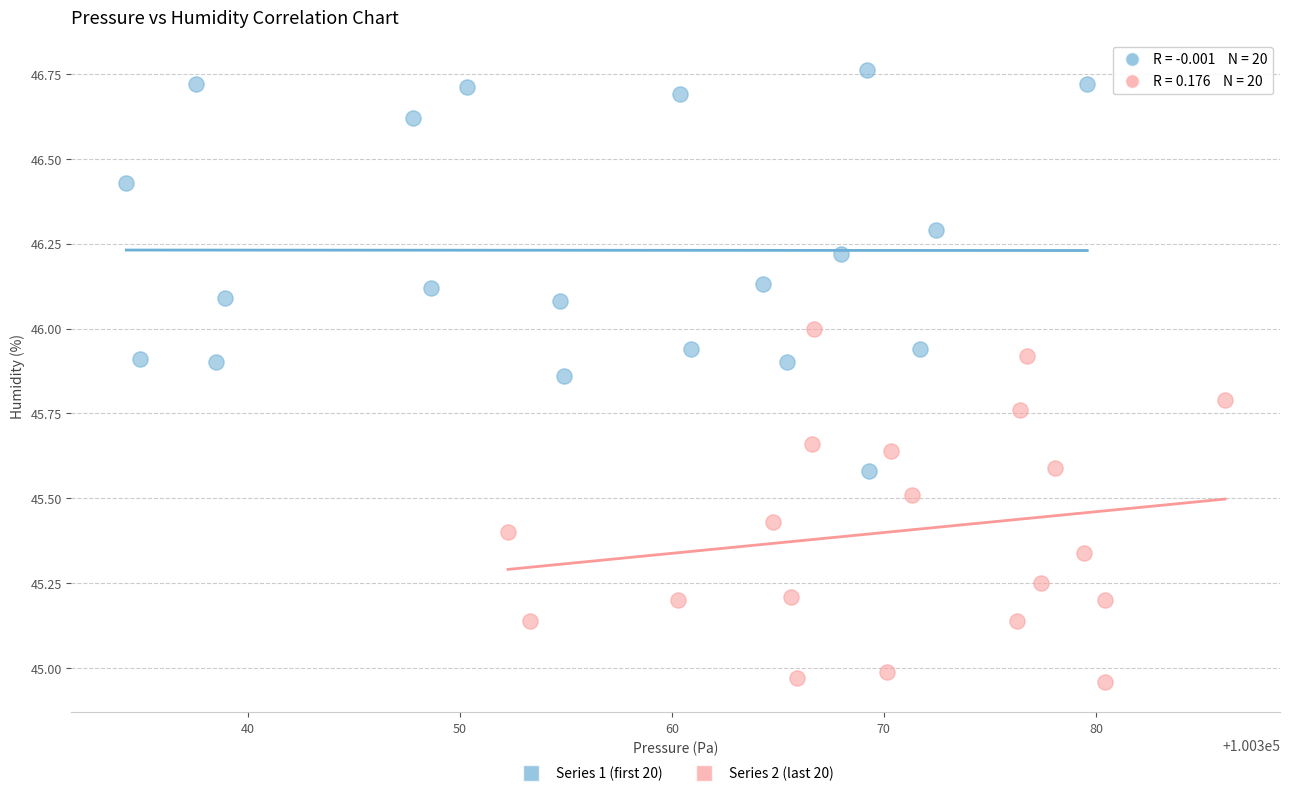

What are all the series names shown in the legend?

Series 1 (first 20), Series 2 (last 20)